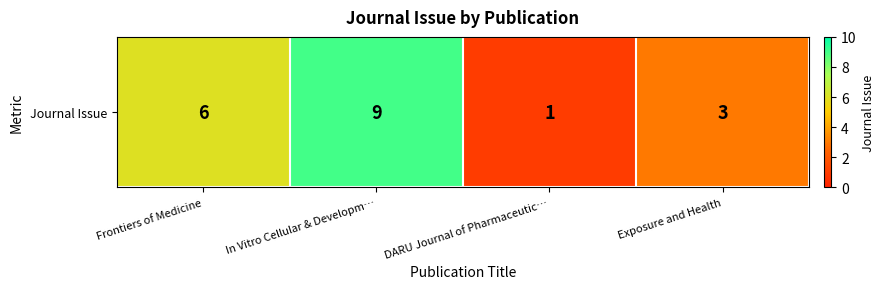

Which category has the highest value across all series?

In Vitro Cellular & Developm…